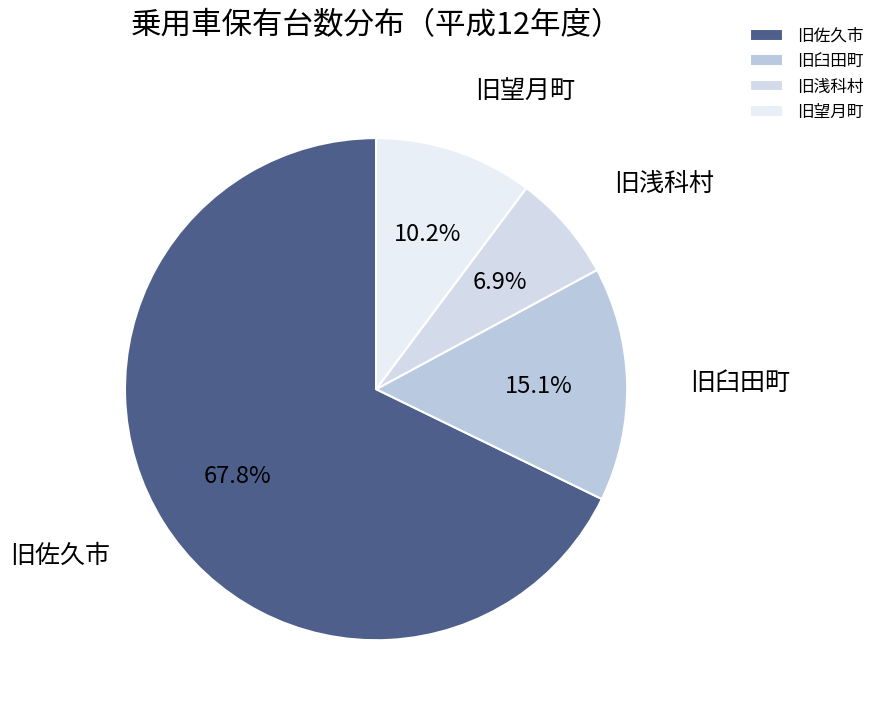

Does 旧佐久市 account for over 50% of the chart?

Yes